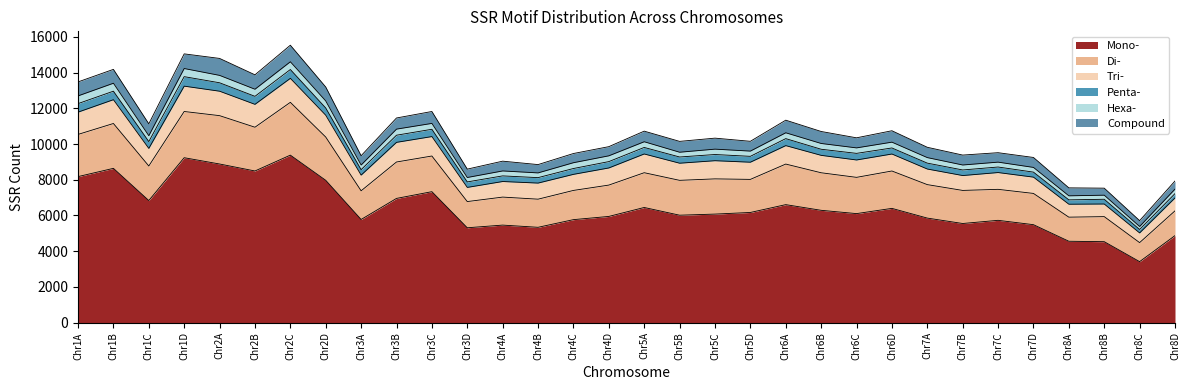

Reading left to right, transcribe all the data shown in this chart.

Mono-: 8175	8637	6834	9233	8881	8490	9377	7967	5774	6954	7331	5310	5460	5336	5765	5945	6446	6014	6076	6167	6605	6288	6103	6396	5852	5549	5727	5483	4555	4531	3413	4871
Di-: 2362	2512	1936	2588	2707	2450	2957	2423	1606	2039	1997	1467	1568	1575	1636	1755	1947	1952	1972	1852	2272	2102	2030	2093	1874	1852	1735	1750	1349	1403	1066	1387
Tri-: 1247	1333	984	1419	1369	1281	1343	1221	878	1100	1089	793	872	901	900	959	1049	959	1017	962	1033	975	973	951	873	833	940	912	725	707	542	724
Penta-: 478	476	382	532	472	449	494	406	305	400	408	308	315	305	327	356	366	348	347	329	392	342	370	339	331	313	310	281	244	265	193	241
Hexa-: 432	445	329	455	414	397	434	395	261	341	329	247	277	265	325	324	319	267	301	293	327	323	307	325	309	278	273	264	226	229	167	252
Compound: 783	777	666	821	950	808	928	780	520	624	667	469	548	466	515	513	594	608	616	549	706	672	564	639	578	556	529	557	446	393	328	454